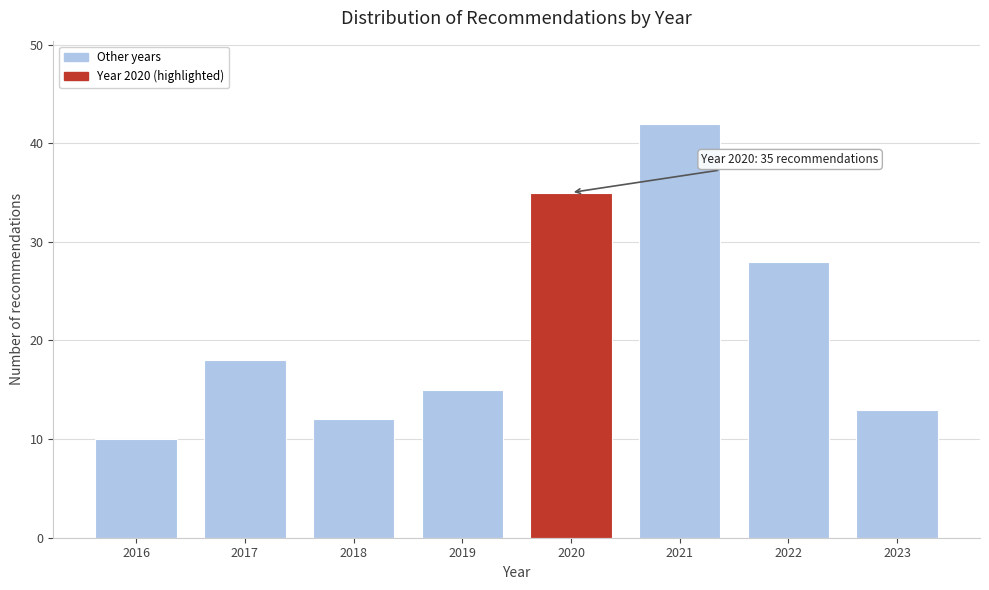

Reading left to right, list all the values displayed in this chart.

10	18	12	15	35	42	28	13